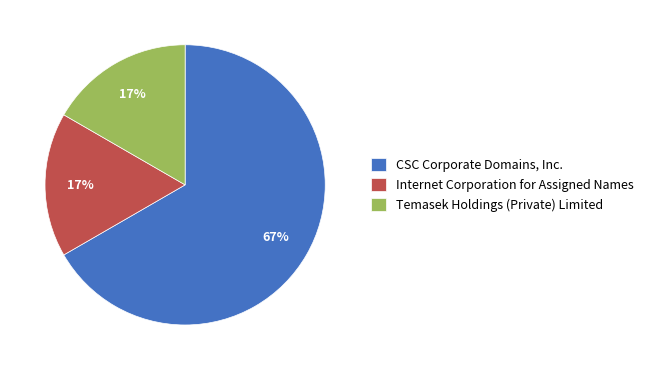

Which slice represents more than half of the pie?

CSC Corporate Domains, Inc.